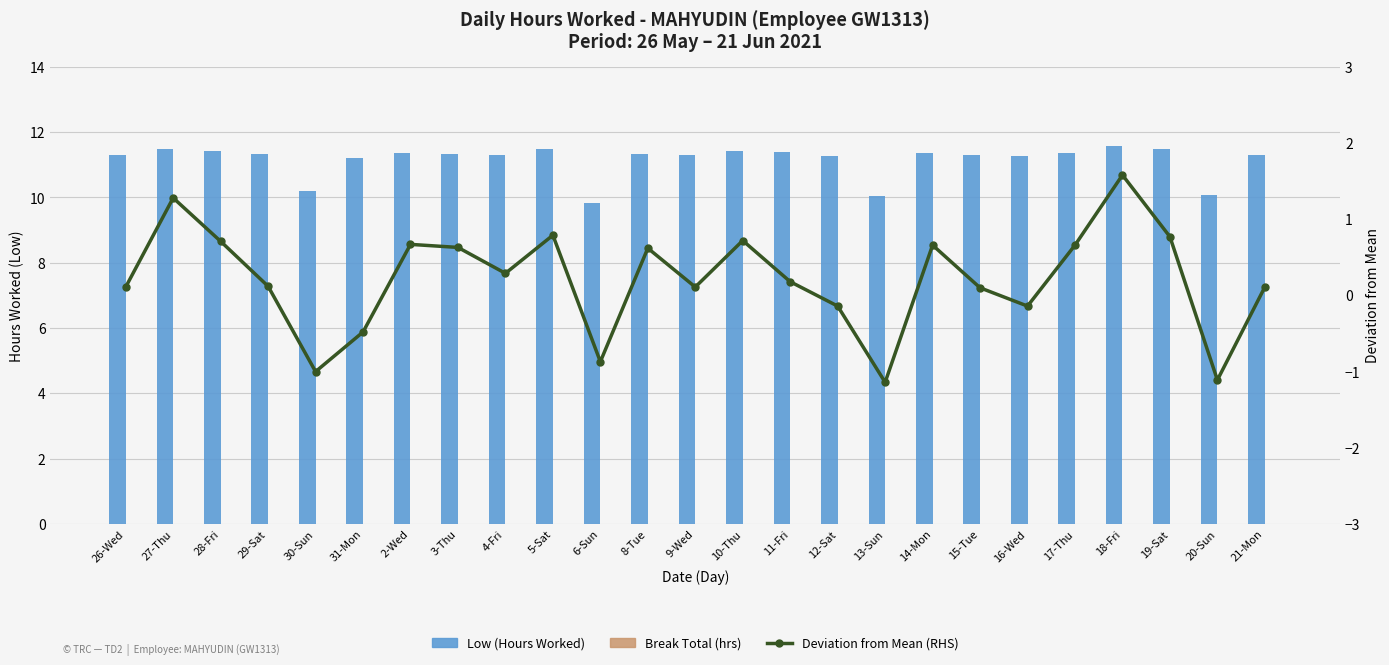

Rank the series by their average value, from highest to lowest.

Low (Hours Worked), Deviation from Mean (RHS), Break Total (hrs)